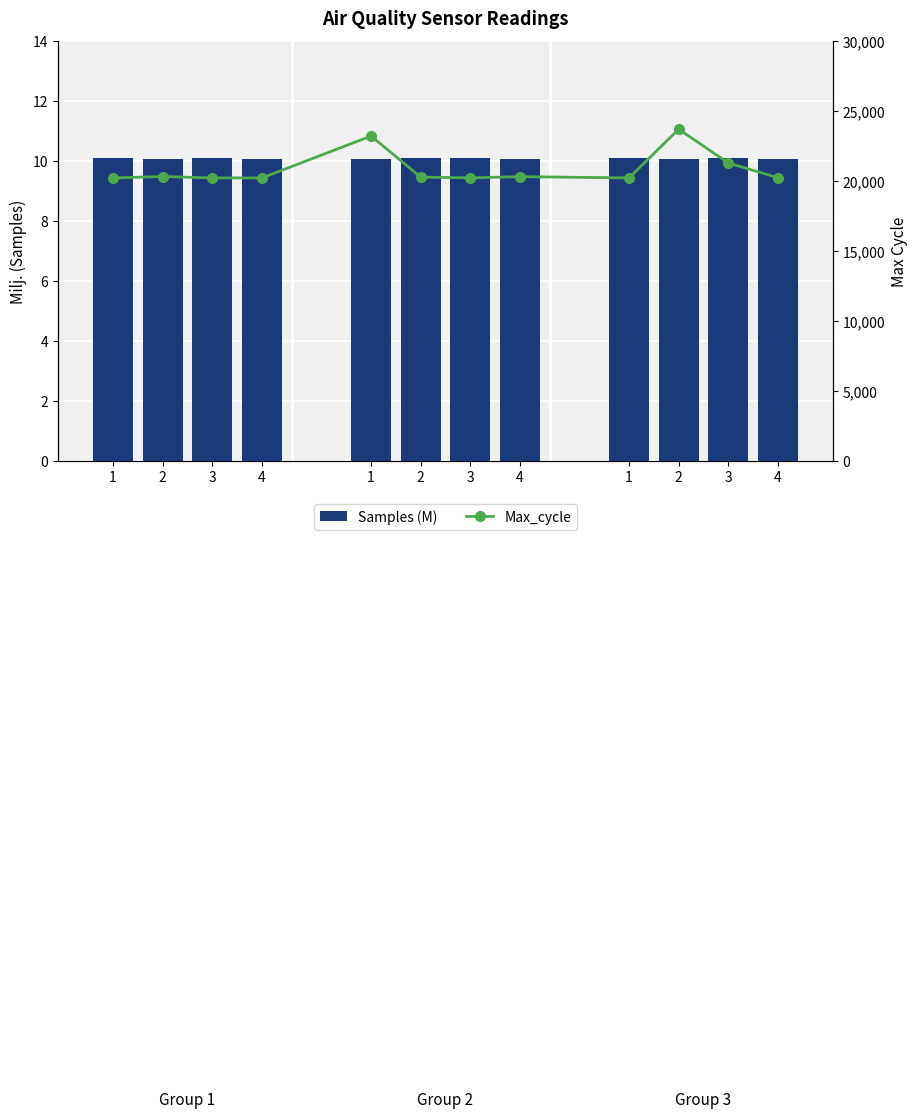

Reading right to left, transcribe all the data shown in this chart.

Samples (M): 10.1	10.1	10.1	10.1	10.1	10.1	10.1	10.1	10.1	10.1	10.1	10.1
Max_cycle: 20234.0	21286.0	23701.0	20220.0	20310.0	20224.0	20278.0	23212.0	20220.0	20220.0	20319.0	20220.0